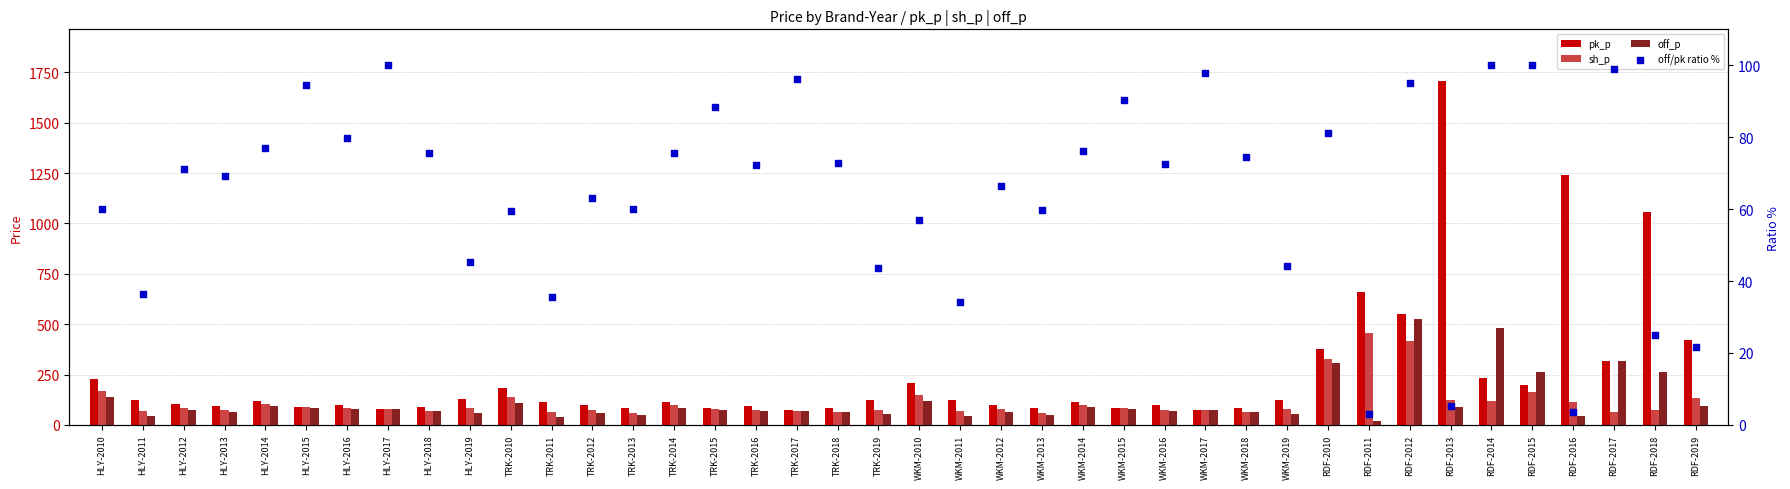

Which series reaches the maximum Y coordinate?

pk_p